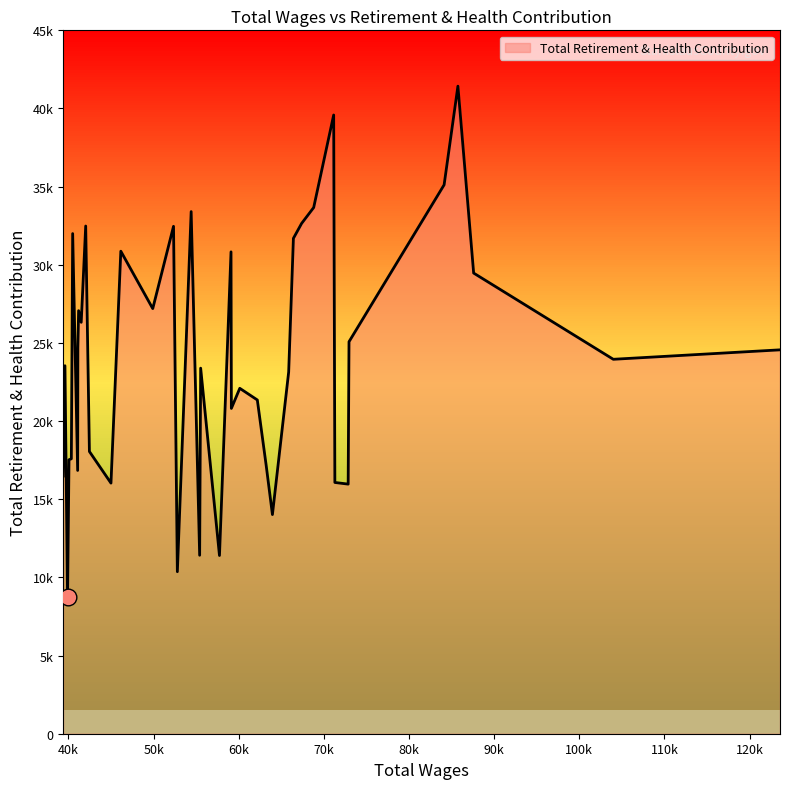

What is the minimum value shown in the chart?

8750